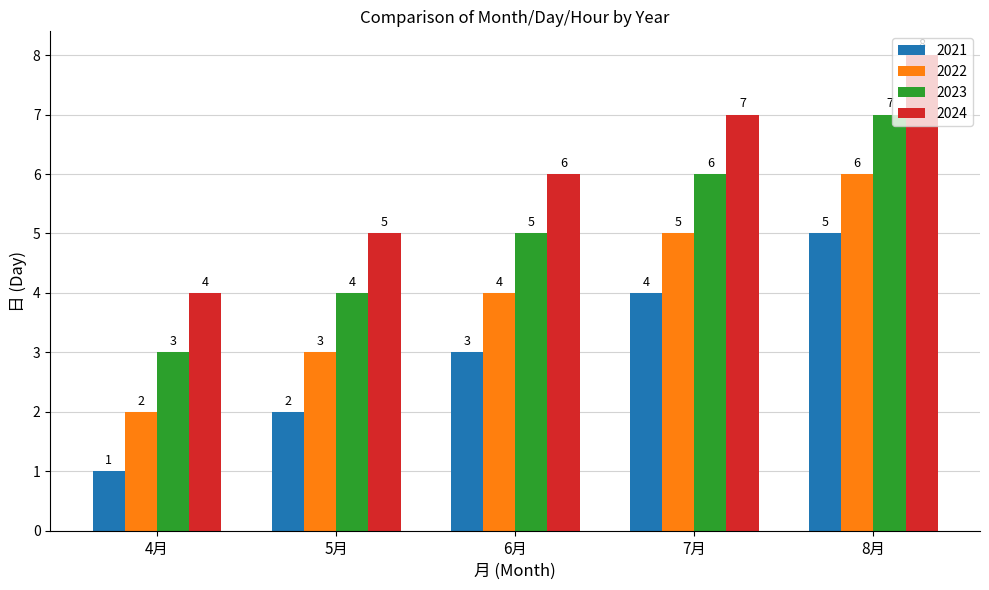

How many data points does each series have?

5